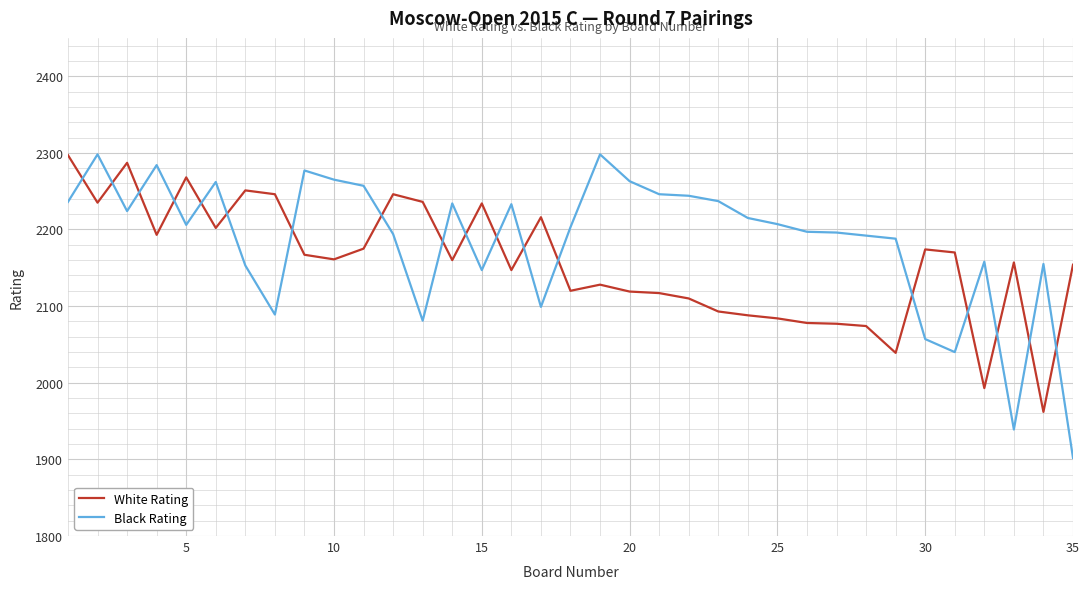

Which series has the largest total across all categories?

Black Rating